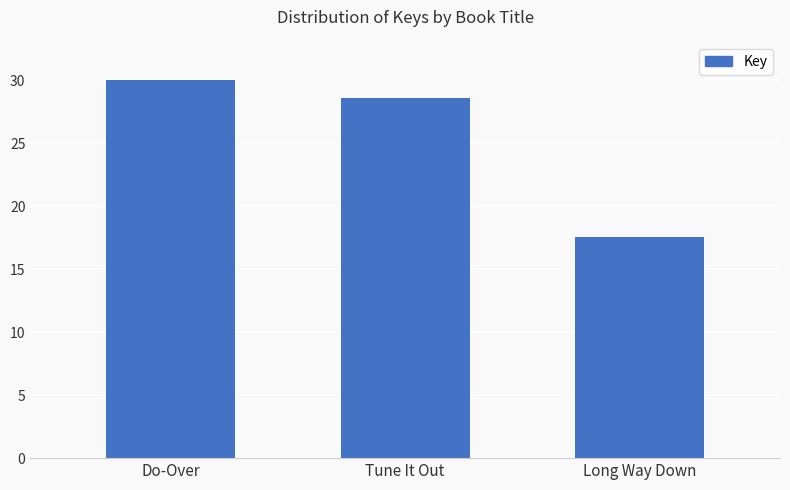

What is the difference between the maximum and minimum values?

12.5